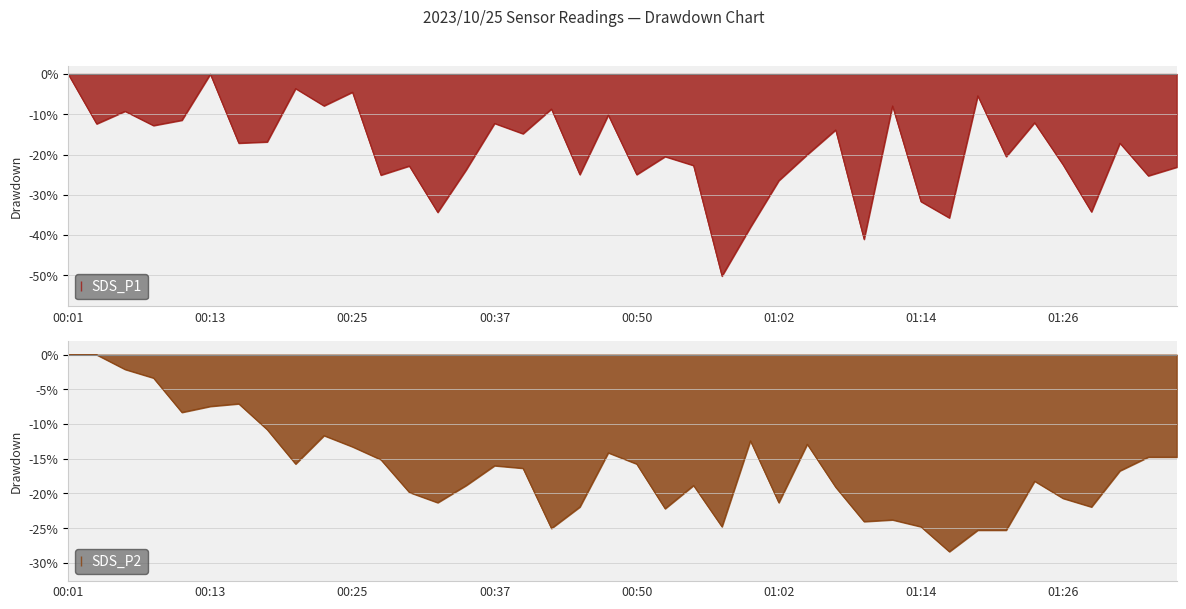

Between 00:23 and 00:25, which is larger?

00:25